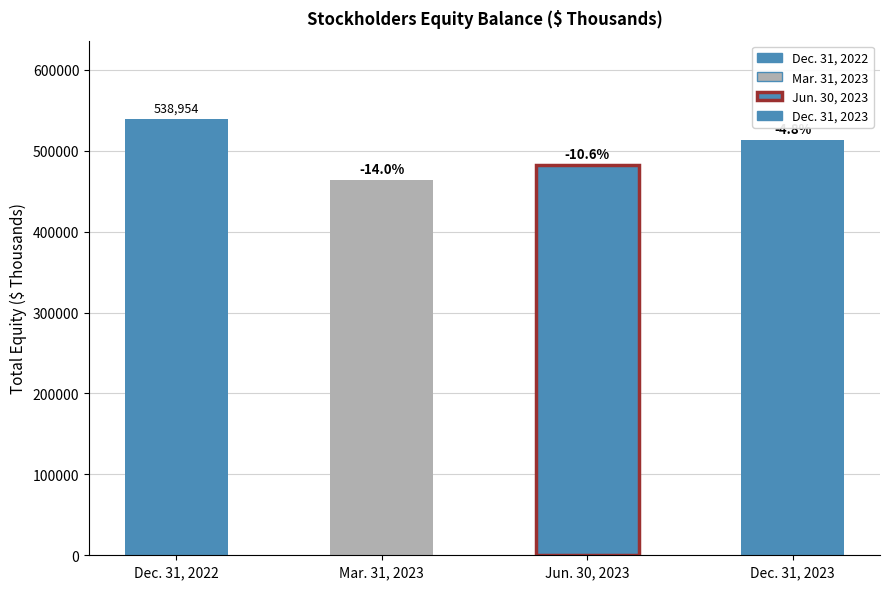

Are the bars horizontal?

No